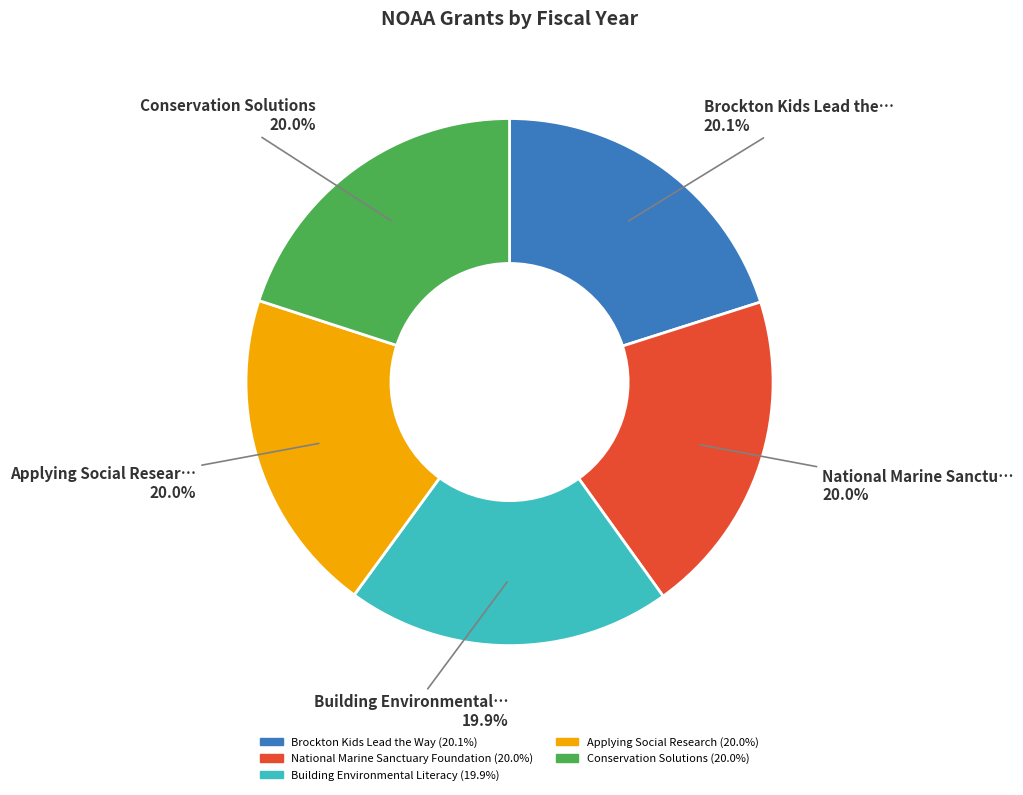

Is there any slice that represents more than half of the pie?

No